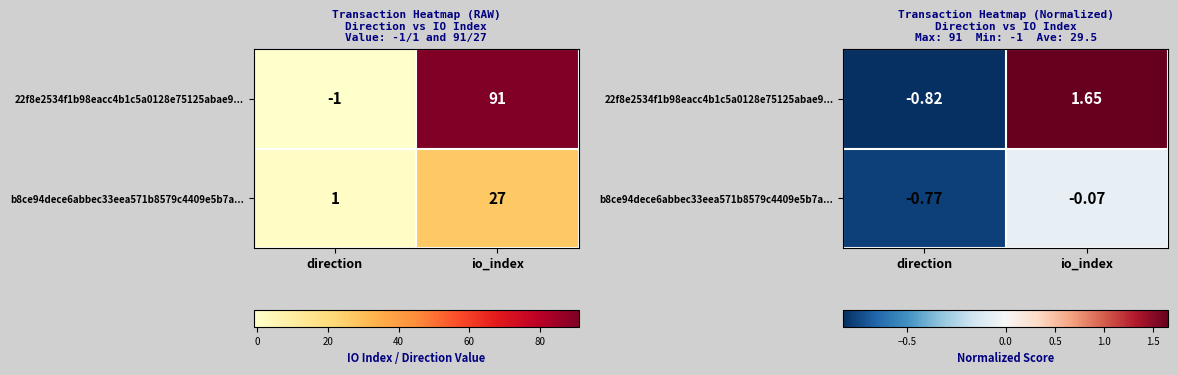

What is the smallest value displayed?

-0.8